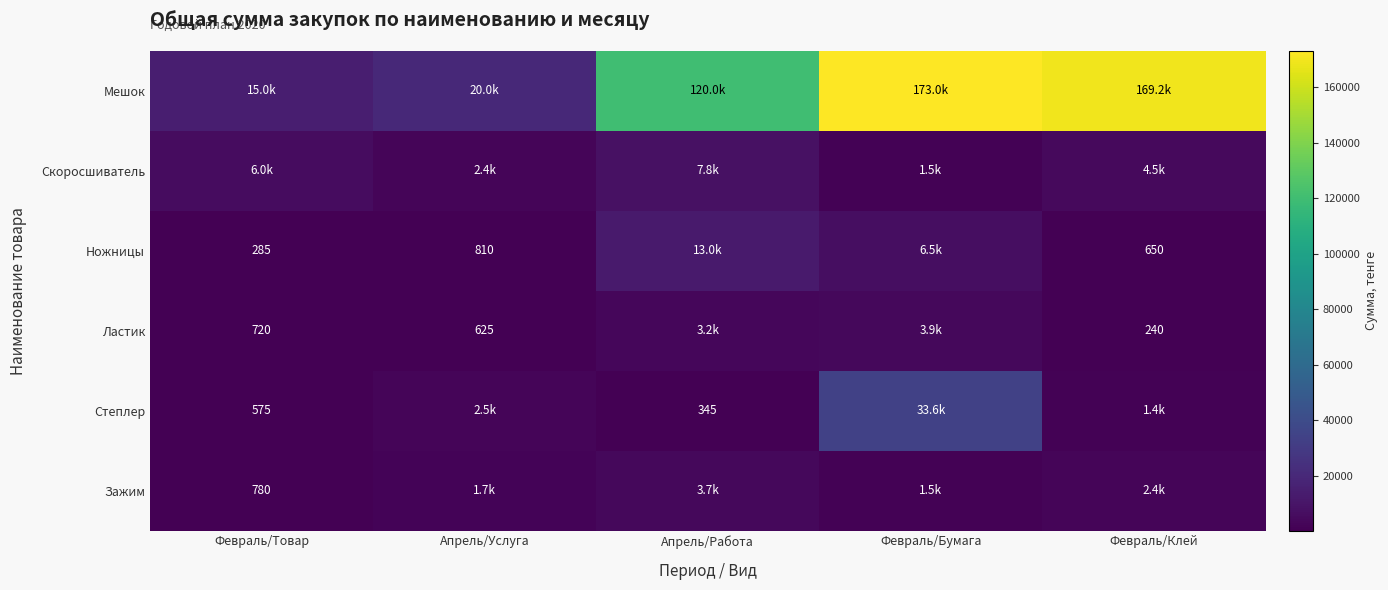

The Зажим series shows 1016 at Февраль/Товар. True or false?

False